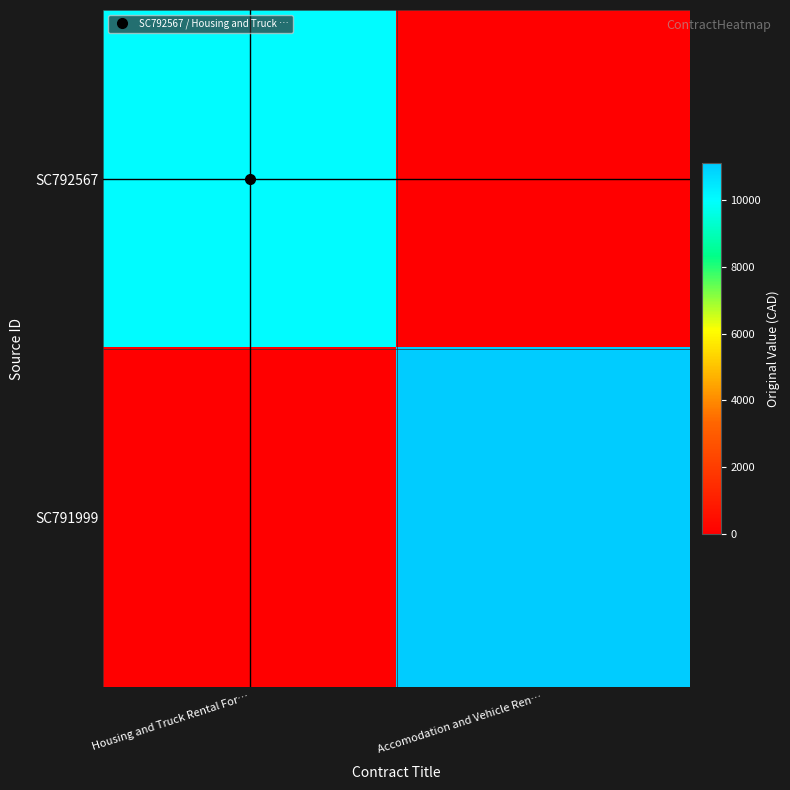

Rank the series by their maximum value, from lowest to highest.

SC792567, SC791999